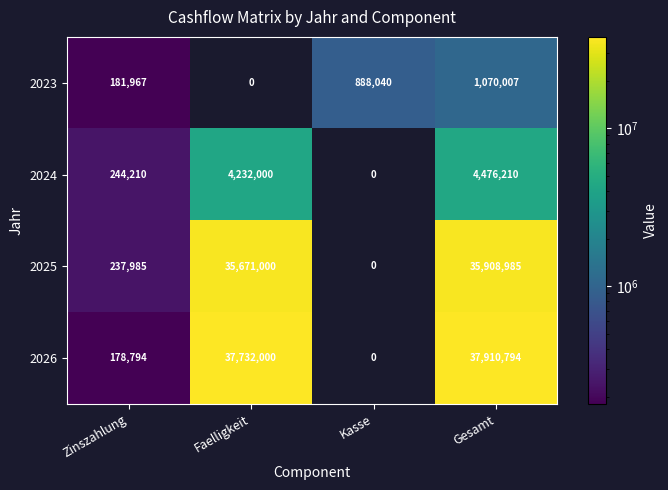

Rank the series at Zinszahlung from lowest to highest value.

2026, 2023, 2025, 2024